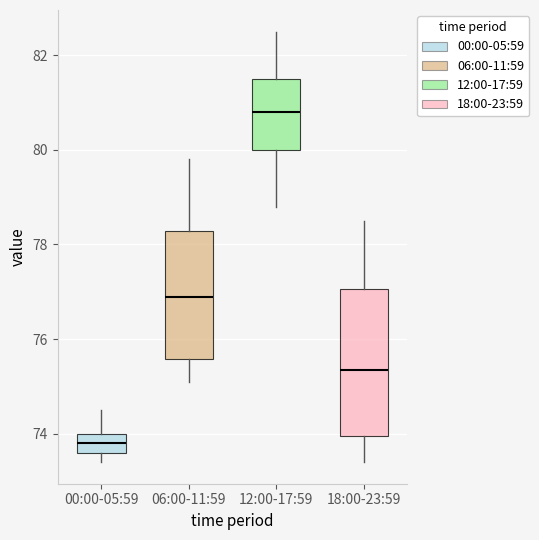

Comparing the boxes themselves (not the whiskers), which one is the tallest?

18:00-23:59